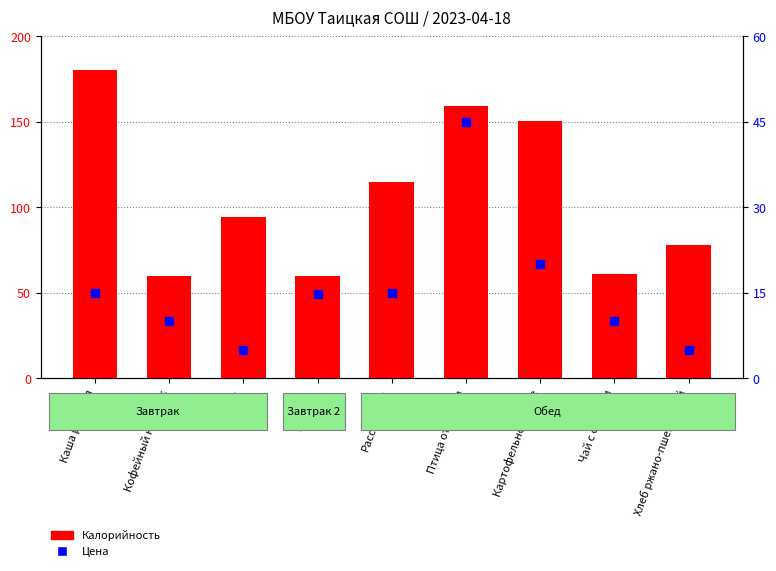

At how many categories does at least one series exceed 78?

6